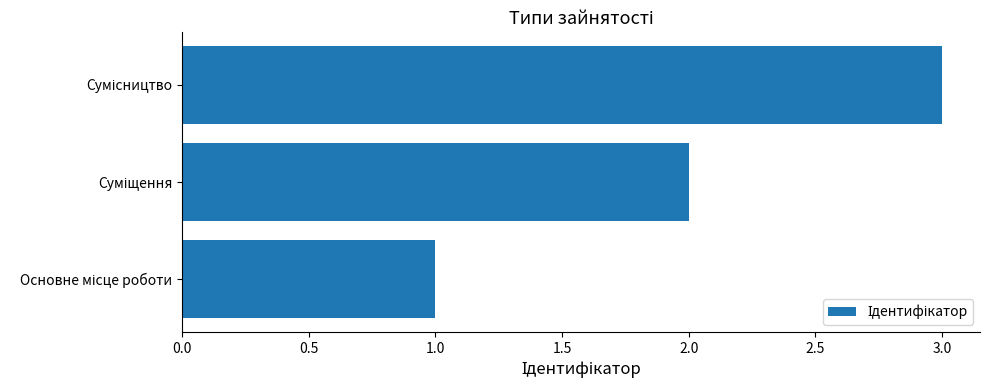

What is the difference between the second highest and minimum values?

1